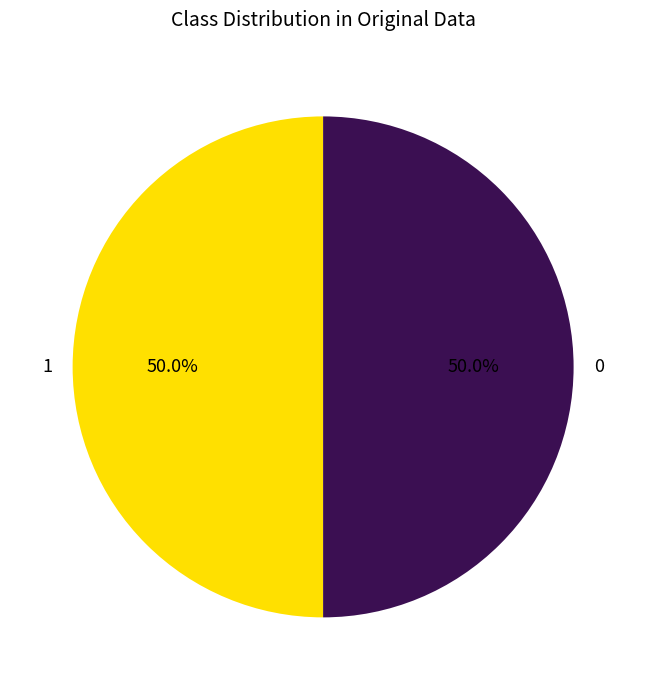

Approximately how many times larger is the value at 0 compared to 1?

1.0